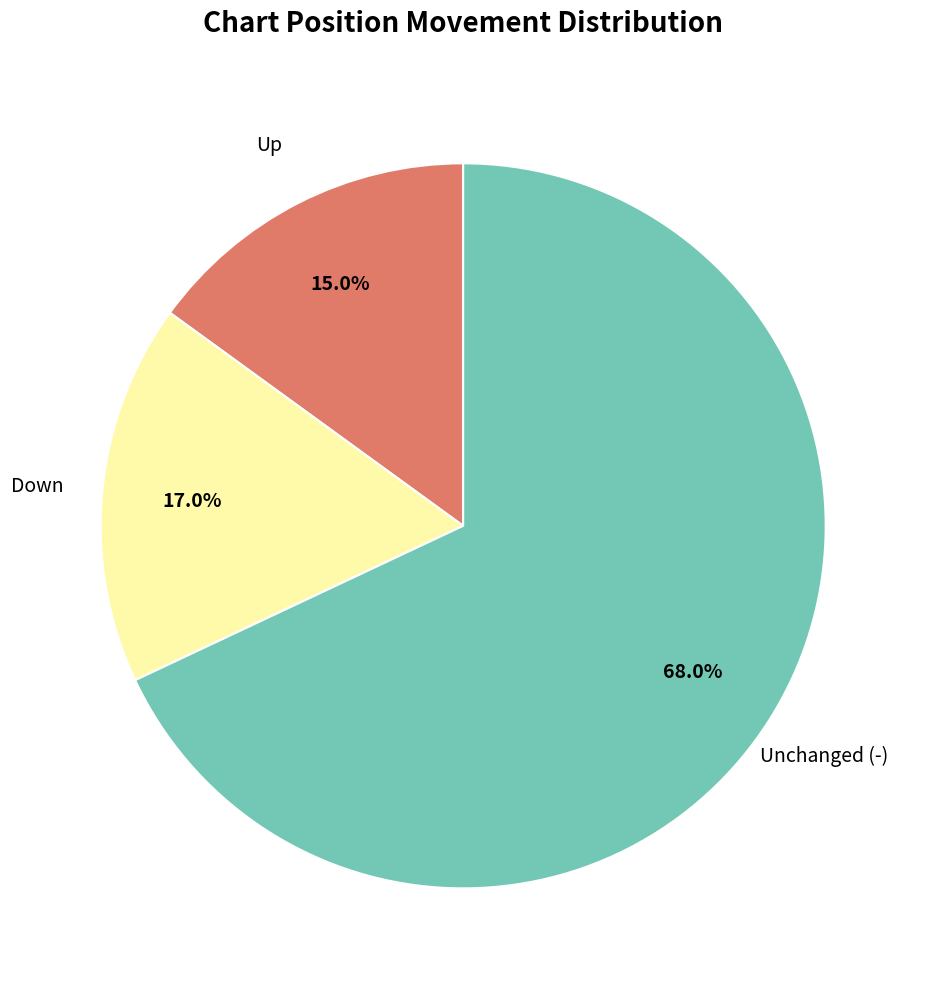

What is the ratio of the value at Unchanged (-) to the value at Down?

4.0